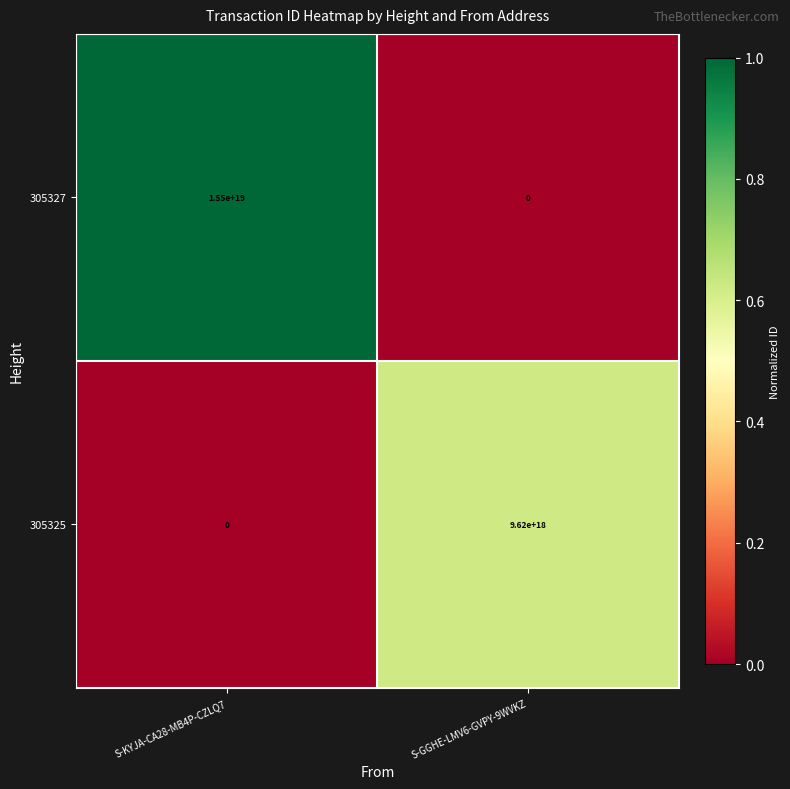

At which category is the sum across all series the highest?

S-KYJA-CA28-MB4P-CZLQ7